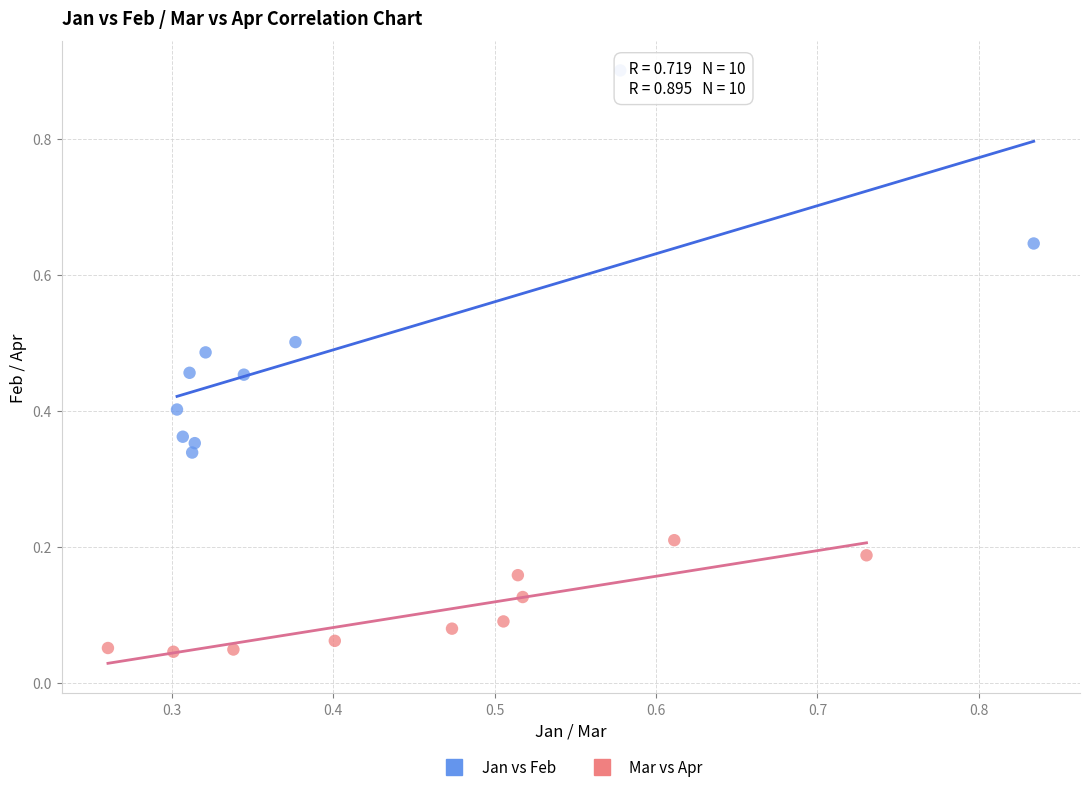

Which series has the largest Y range (max minus min)?

Jan vs Feb